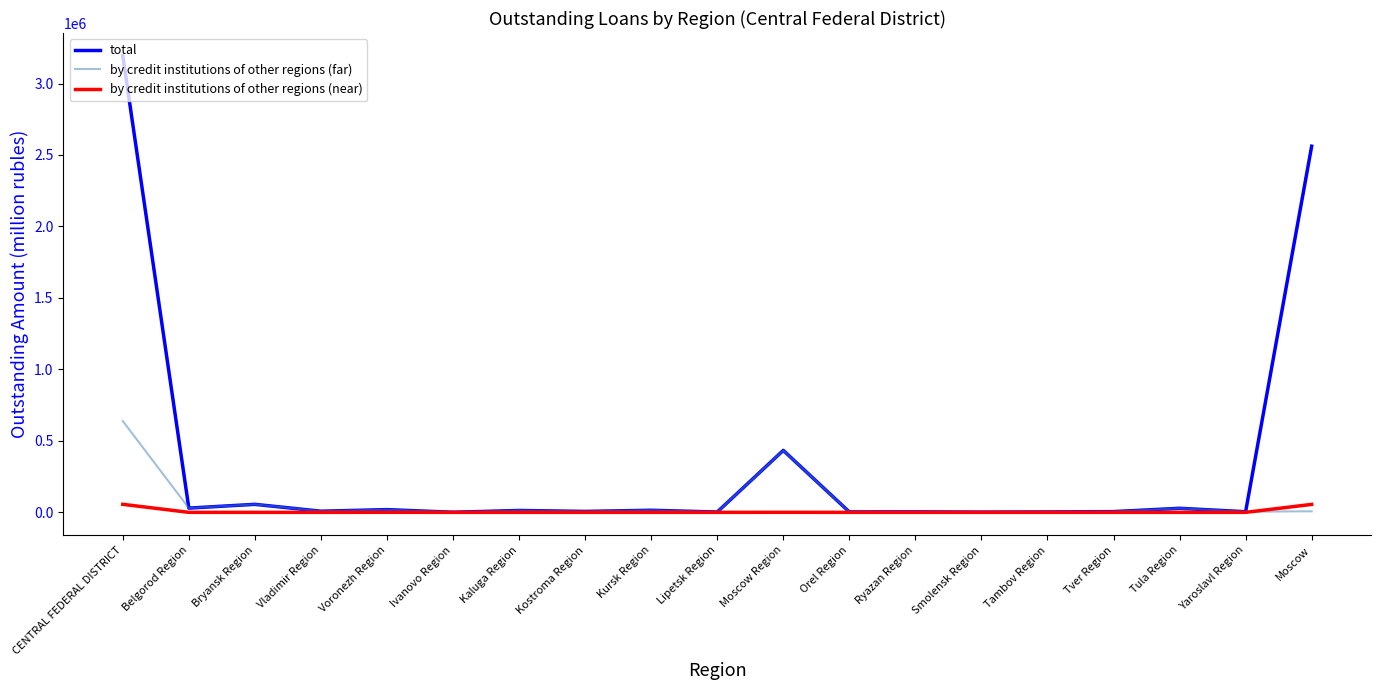

Which label corresponds to the largest value in the chart?

CENTRAL FEDERAL DISTRICT